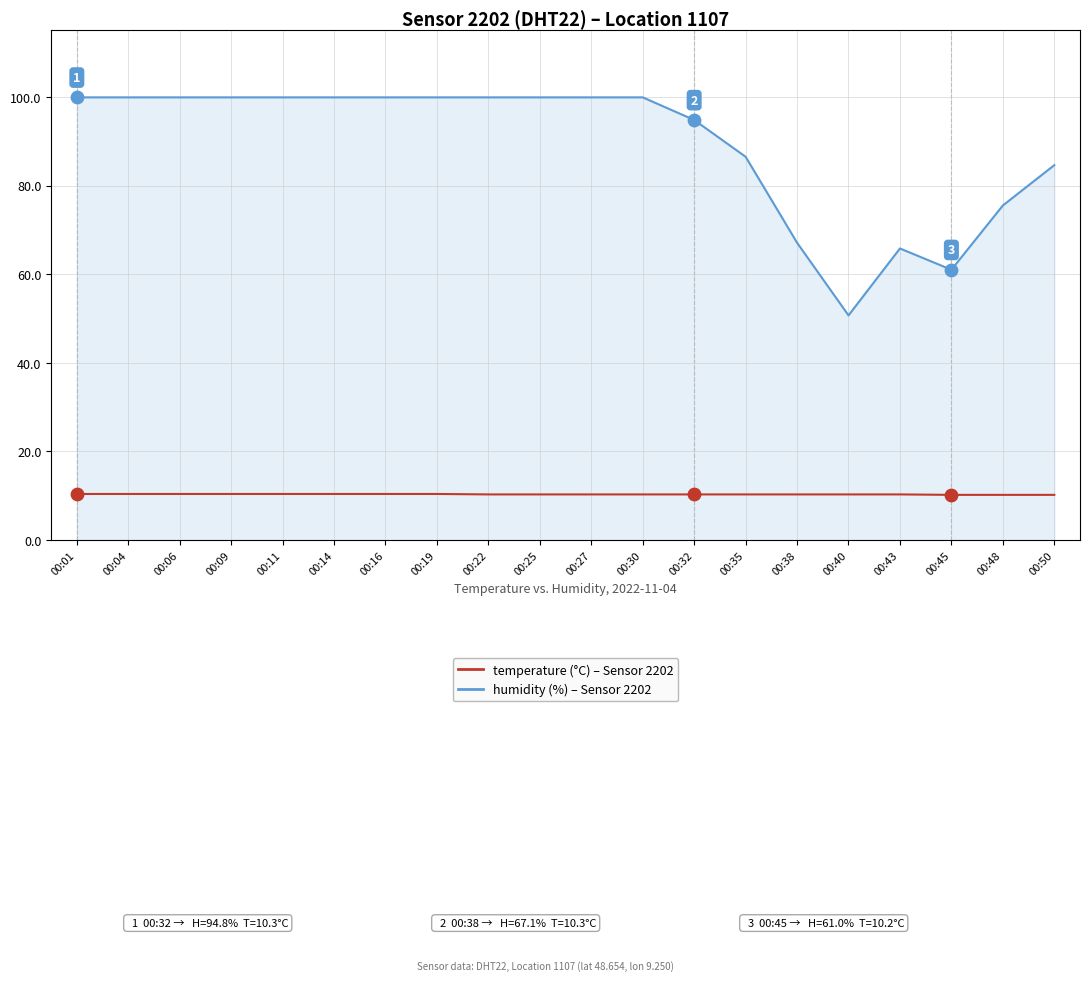

What is the spread (max minus min) of values at 00:04?

89.5